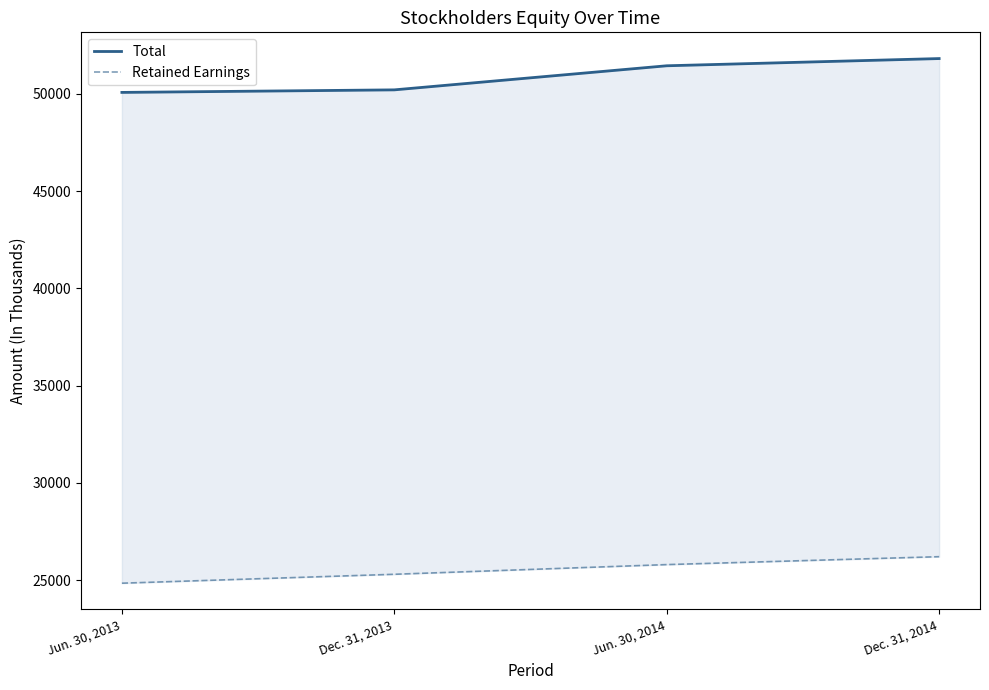

True or false: Retained Earnings and Total cross at least once.

False